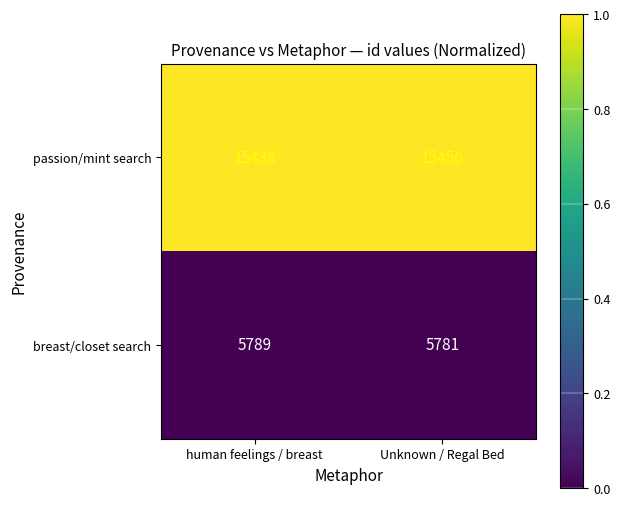

Which category has the highest value in the breast/closet search series?

human feelings / breast